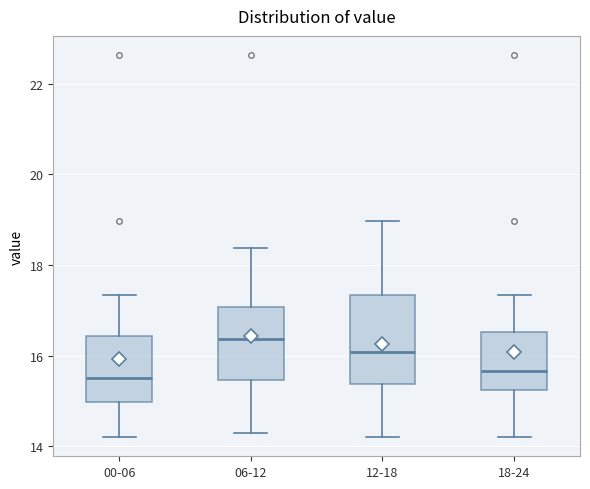

Reading left to right, transcribe this box plot: for each box, give where its median line is, the range the box spans, and where its two whiskers end, as read against the y-axis. The values are not printed on the chart, so give them approximately, as read against the axis.

00-06: median 15.6, box 15.0 to 16.4, whiskers 14.2 to 17.4
06-12: median 16.4, box 15.4 to 17.0, whiskers 14.4 to 18.4
12-18: median 16.0, box 15.4 to 17.4, whiskers 14.2 to 19.0
18-24: median 15.6, box 15.2 to 16.6, whiskers 14.2 to 17.4